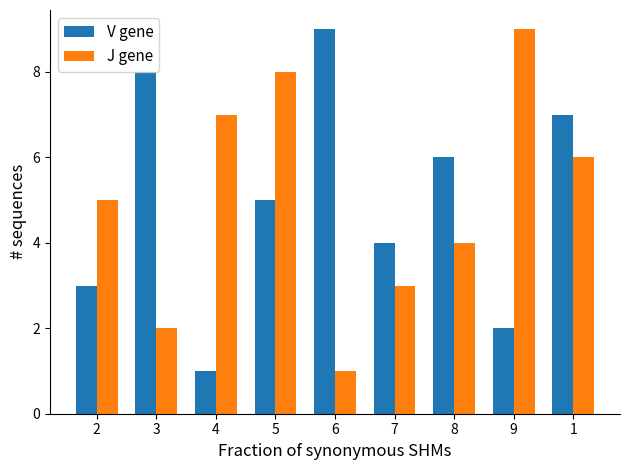

Is the value of V gene at 6 greater than the value of J gene at 2?

Yes